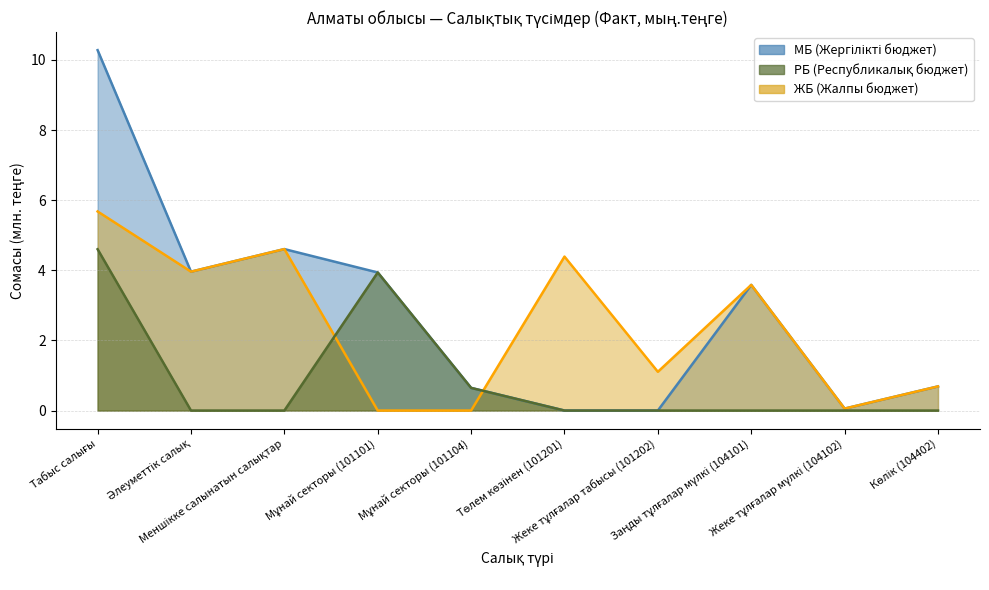

Does the chart have visible grid lines?

Yes